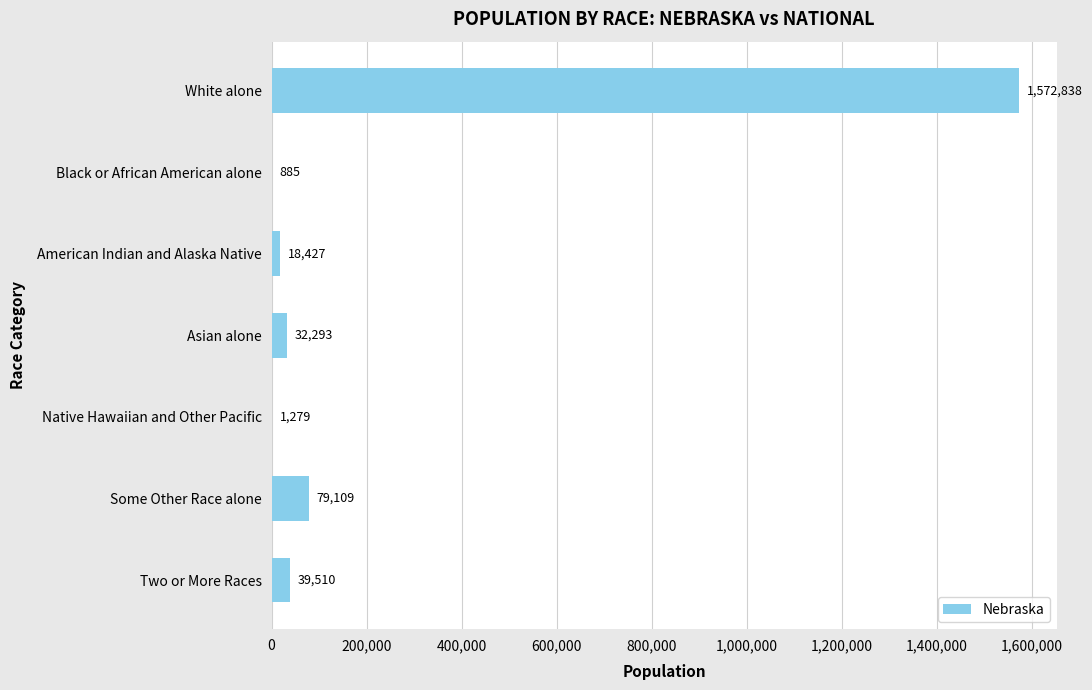

Reading top to bottom, what are all the values shown in this chart?

White alone=1572838	Black or African American alone=885	American Indian and Alaska Native=18427	Asian alone=32293	Native Hawaiian and Other Pacific=1279	Some Other Race alone=79109	Two or More Races=39510